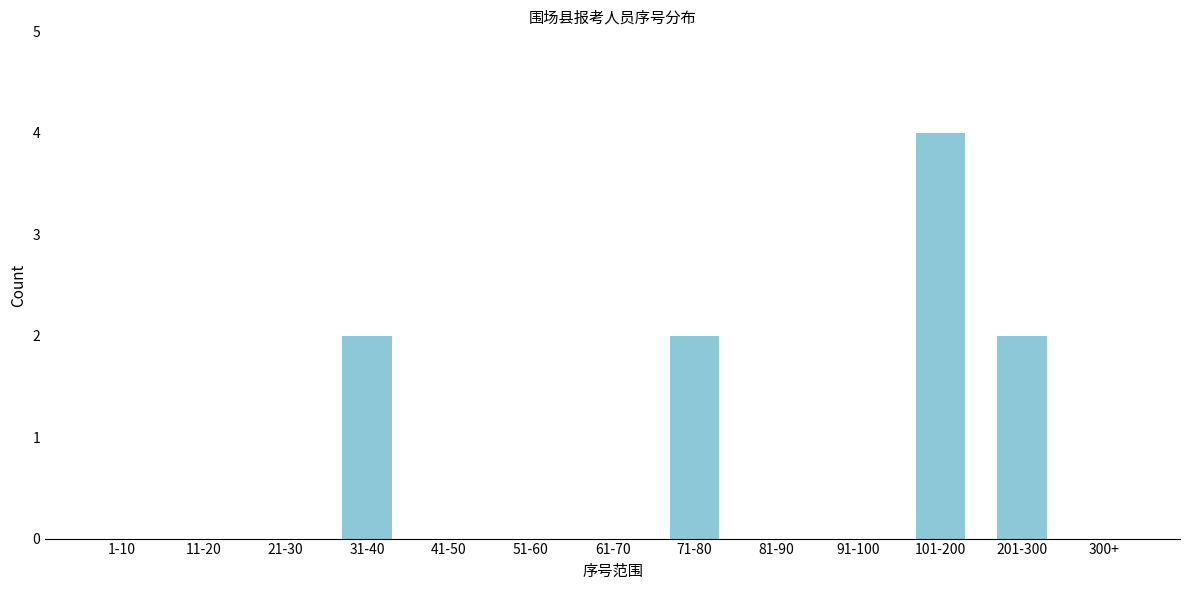

Reading left to right, what are all the values shown in this chart?

1-10=0	11-20=0	21-30=0	31-40=2	41-50=0	51-60=0	61-70=0	71-80=2	81-90=0	91-100=0	101-200=4	201-300=2	300+=0